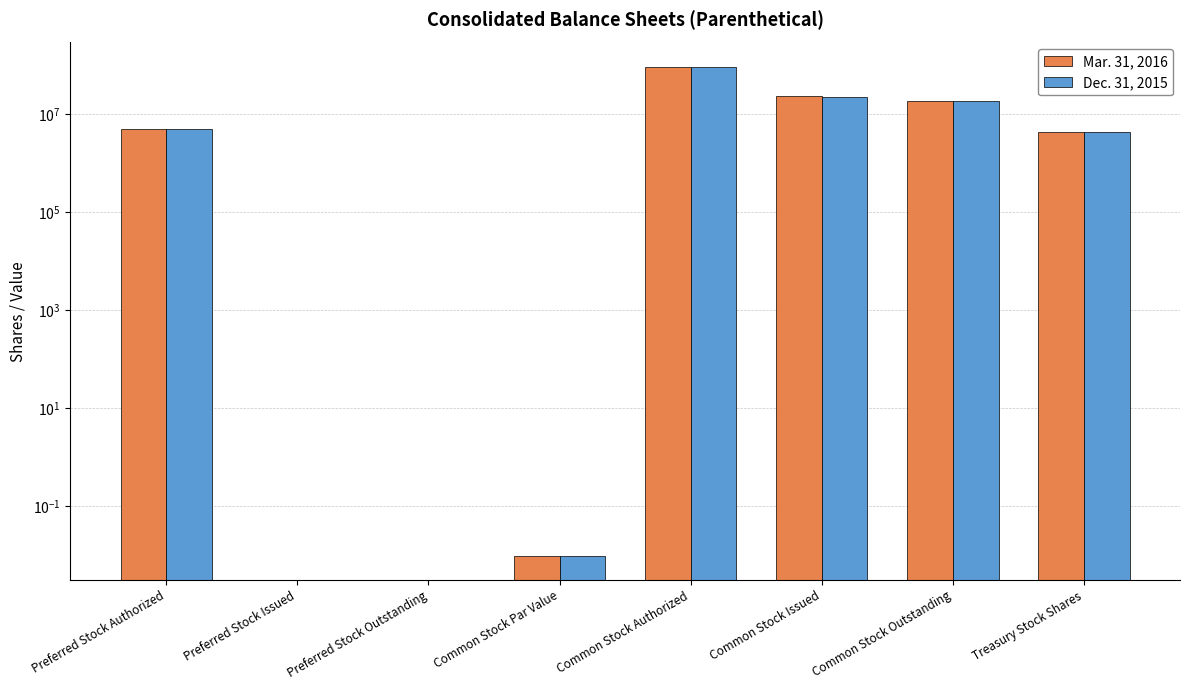

What is the highest value of the Dec. 31, 2015 series?

90000000.0